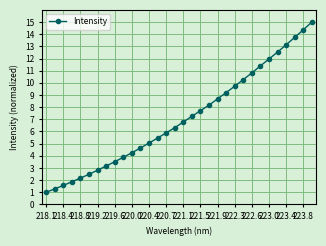

What is the value of the 19th point from the left?

7.7